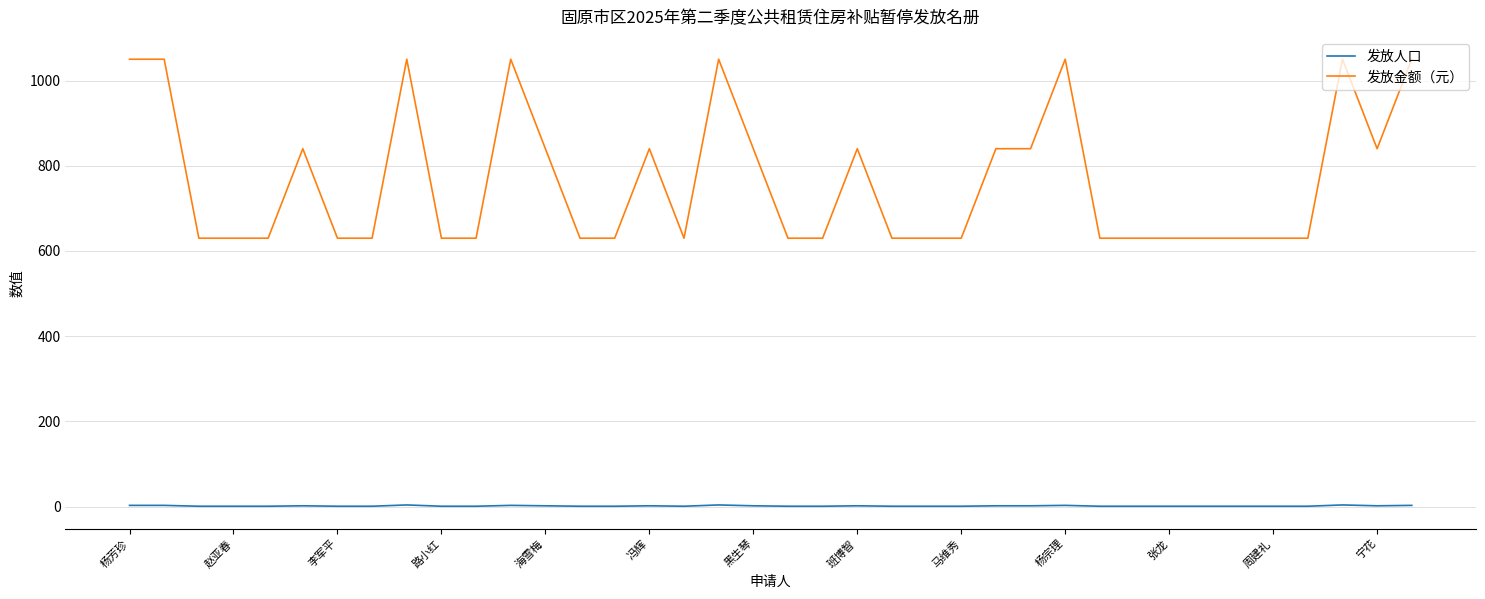

Which series has the largest total across all categories?

发放金额（元）